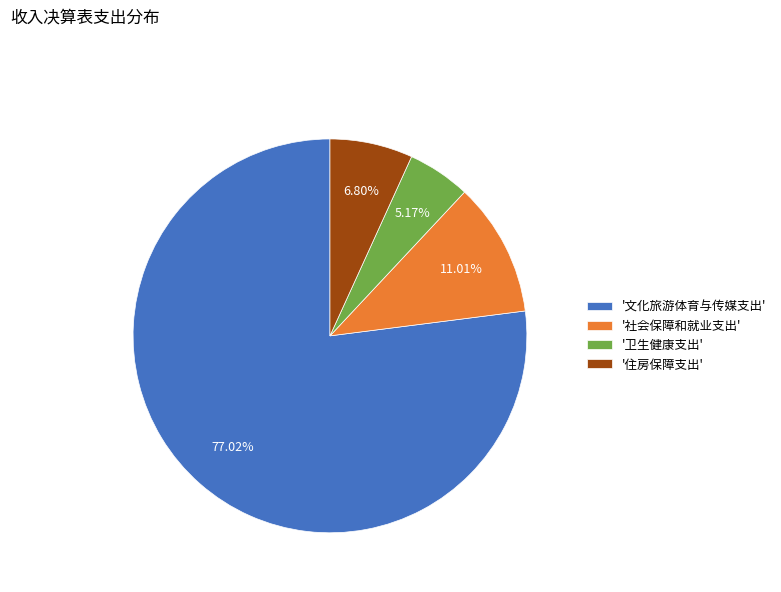

Rank the categories by value from highest to lowest.

'文化旅游体育与传媒支出', '社会保障和就业支出', '住房保障支出', '卫生健康支出'